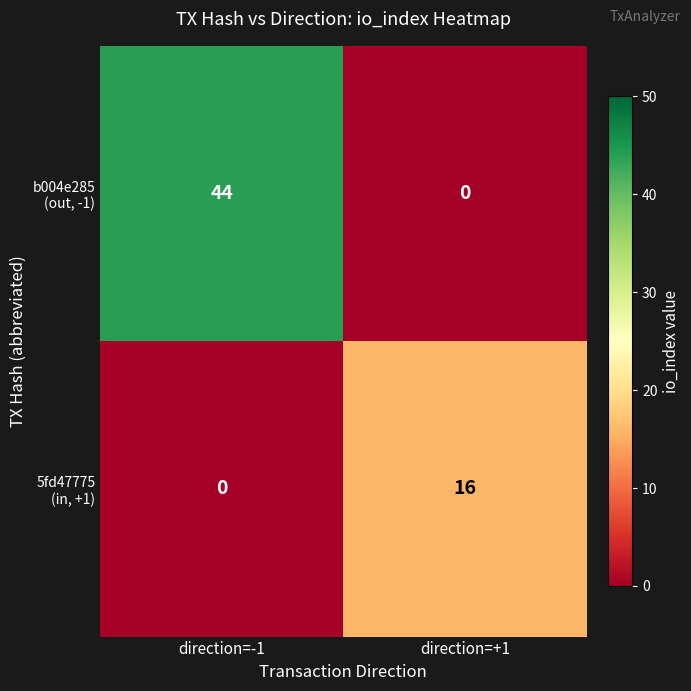

What is the maximum value shown in the chart?

44